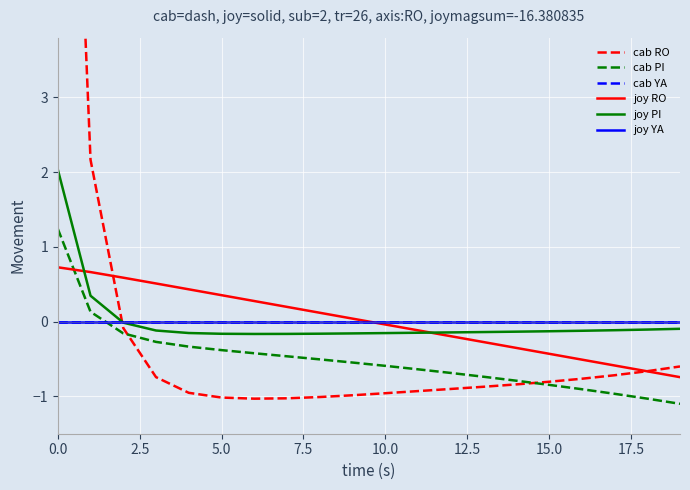

Between which two adjacent categories do joy PI and joy RO first intersect?

0.0 and 2.5